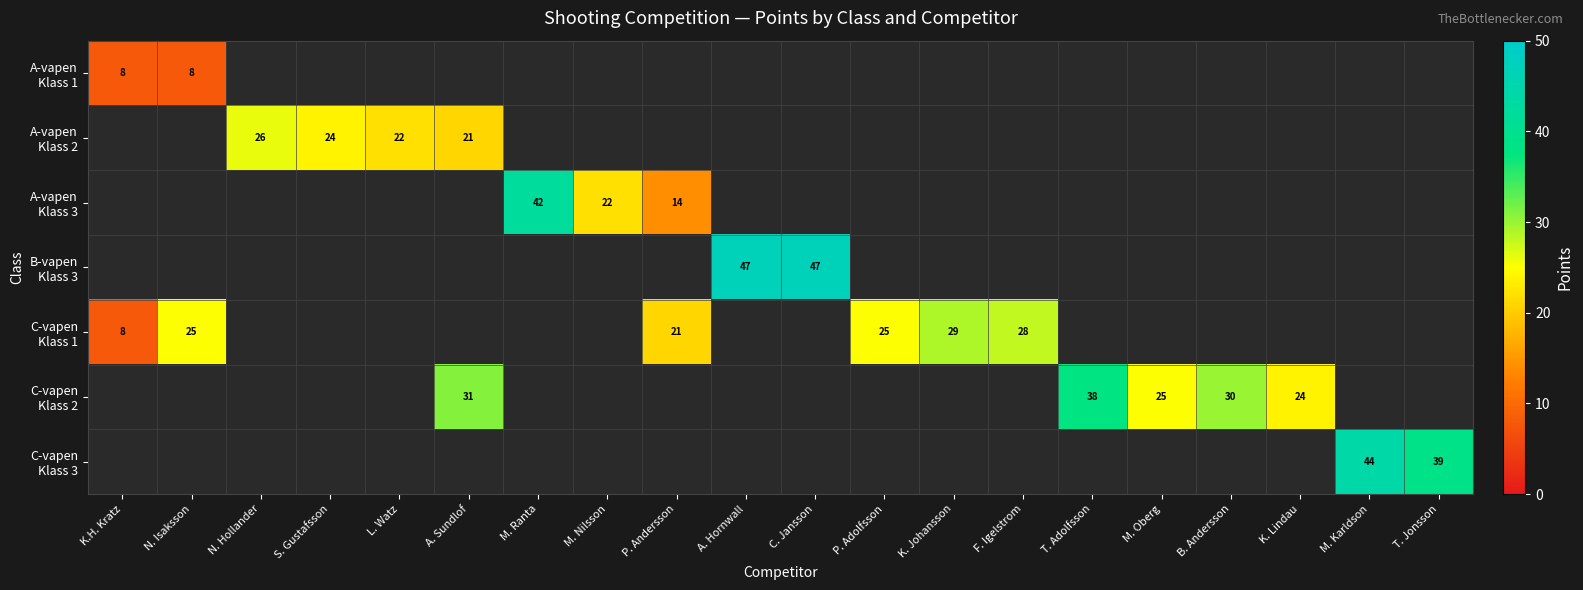

True or false: C-vapen Klass 1 has a value of 21.0 at P. Andersson.

True